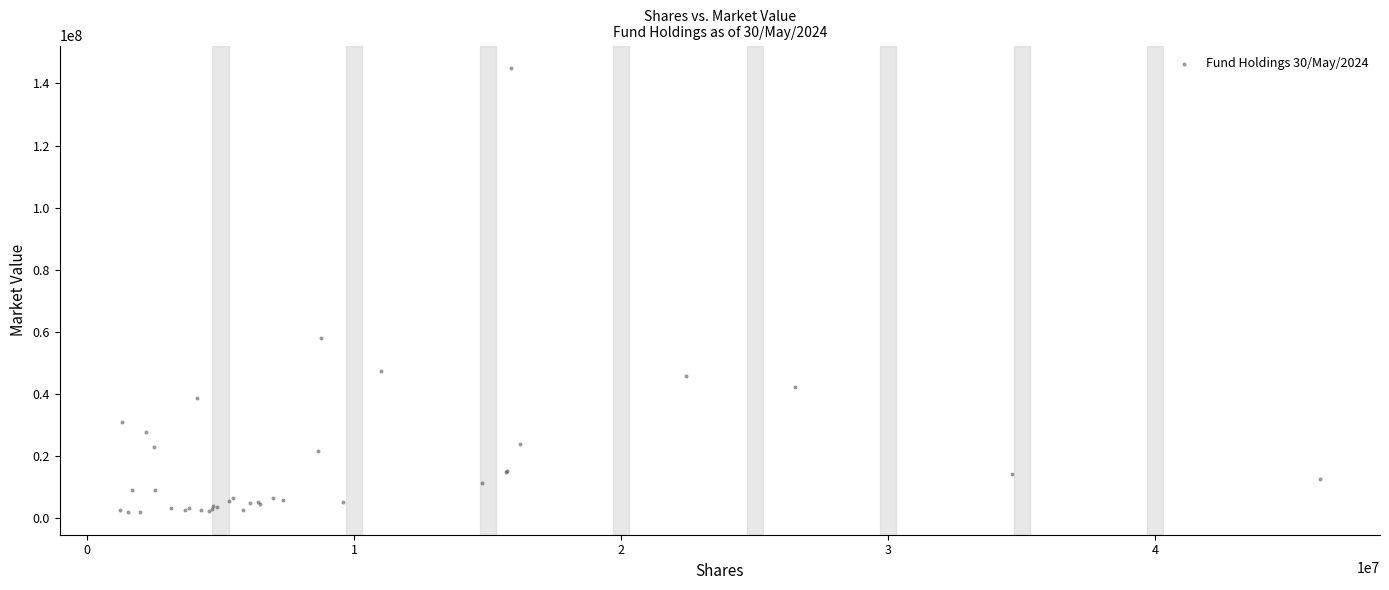

What Y value in the scatter plot is closest to 73409646?

57850093.5